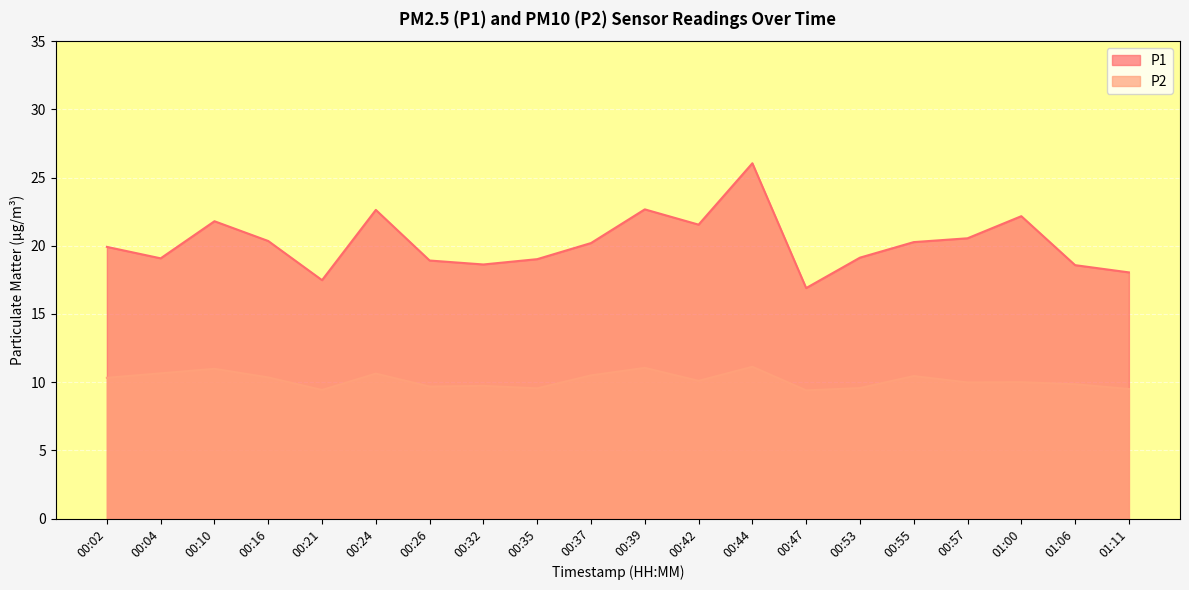

At which category does the chart reach its minimum across all series?

00:47